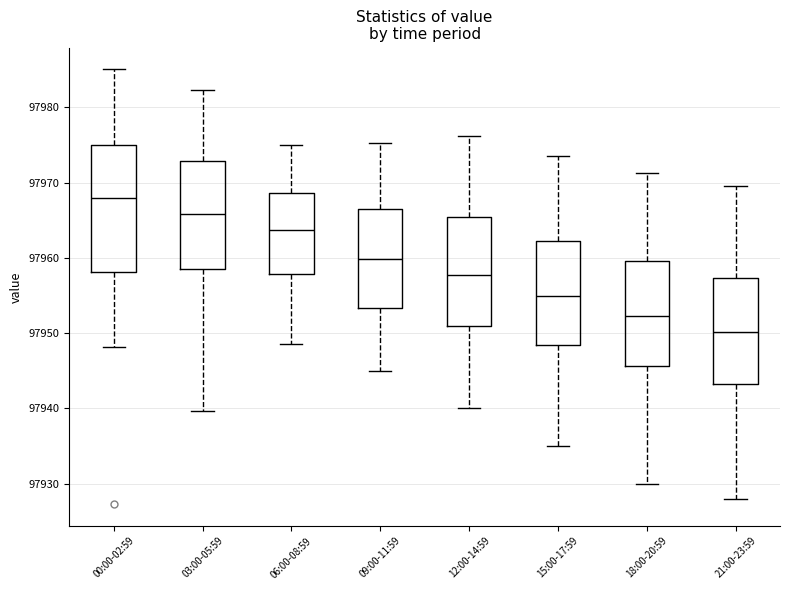

Where is the lower edge of the box for 09:00-11:59 on the y-axis? The values are not printed on the chart, so give them approximately, as read against the axis.

97953